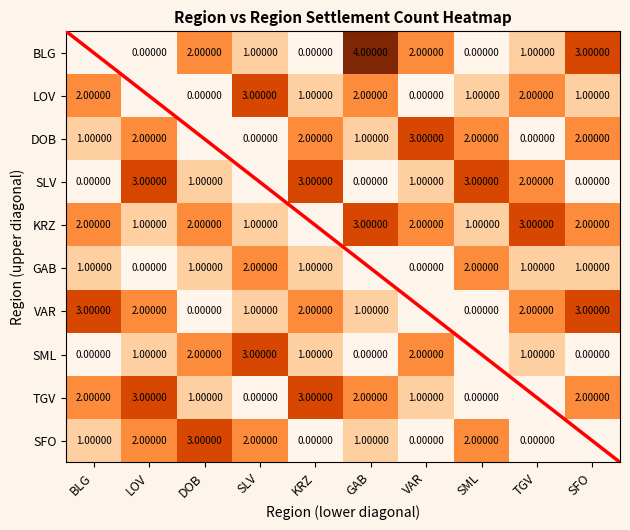

What is the difference between the SFO values at KRZ and DOB?

3